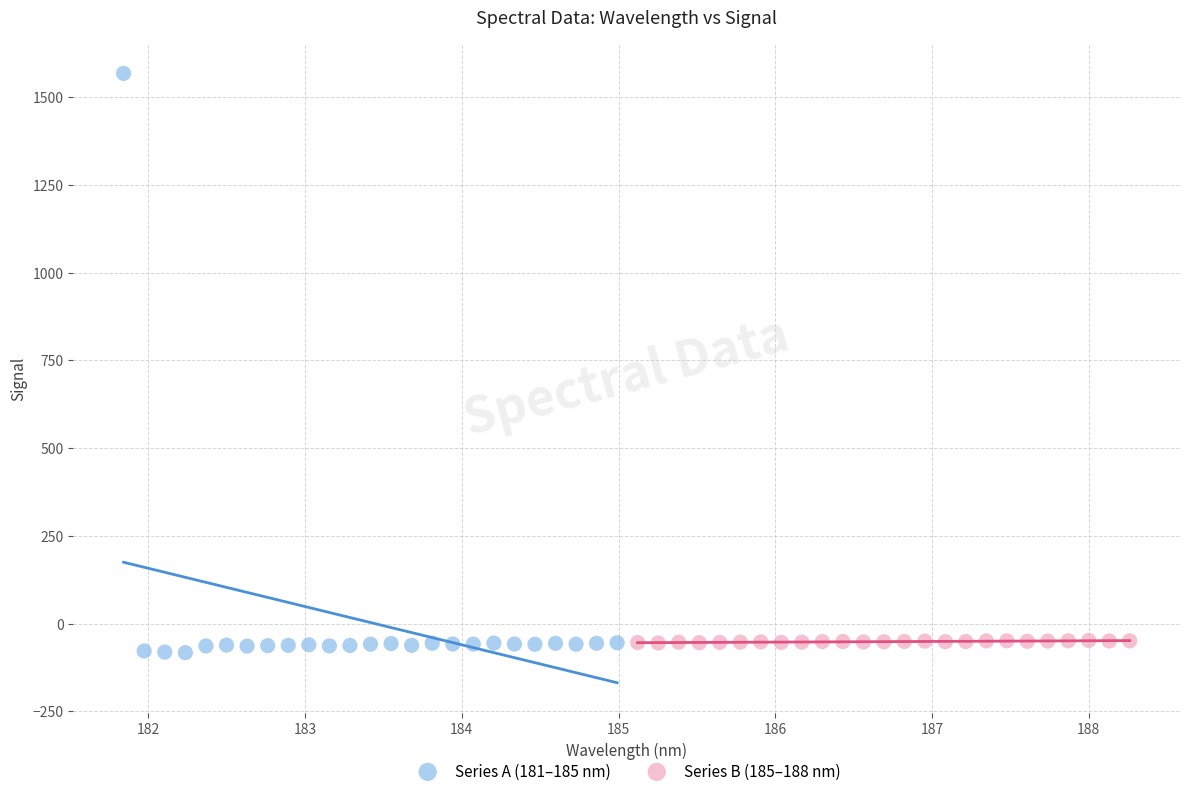

Which series has the widest spread of Y values?

Series A (181–185 nm)